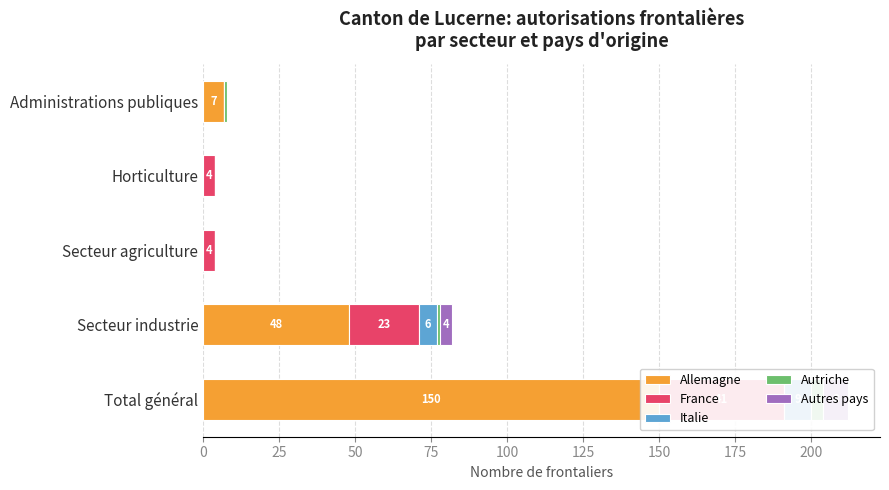

Is the value of Allemagne at Total général greater than the value of Autres pays at Secteur agriculture?

Yes